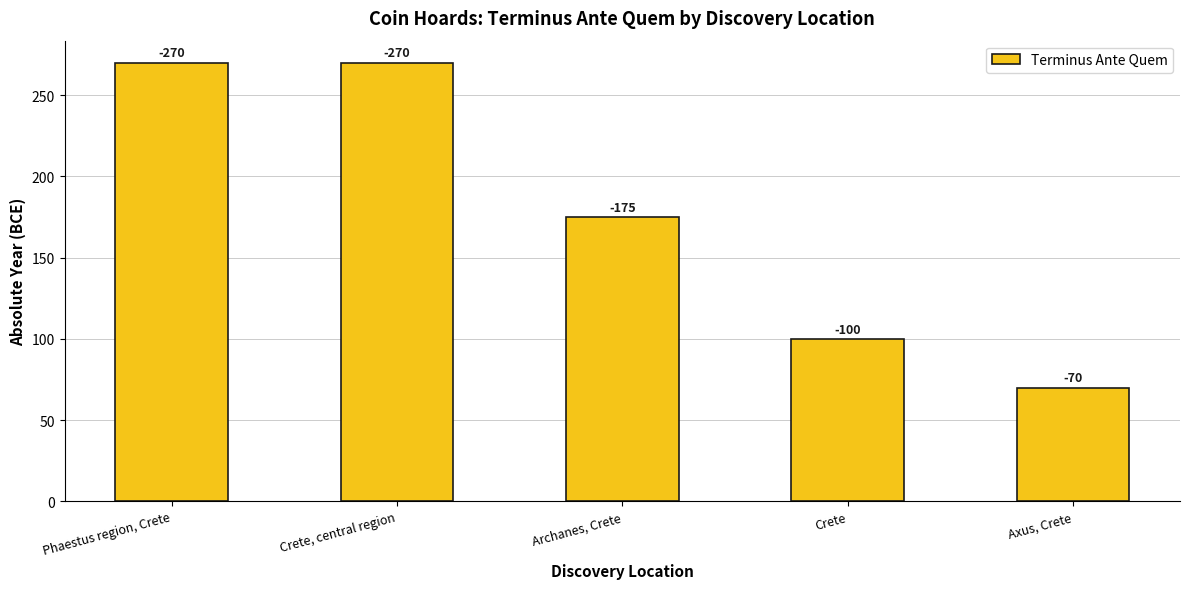

How many bars are there in total?

5